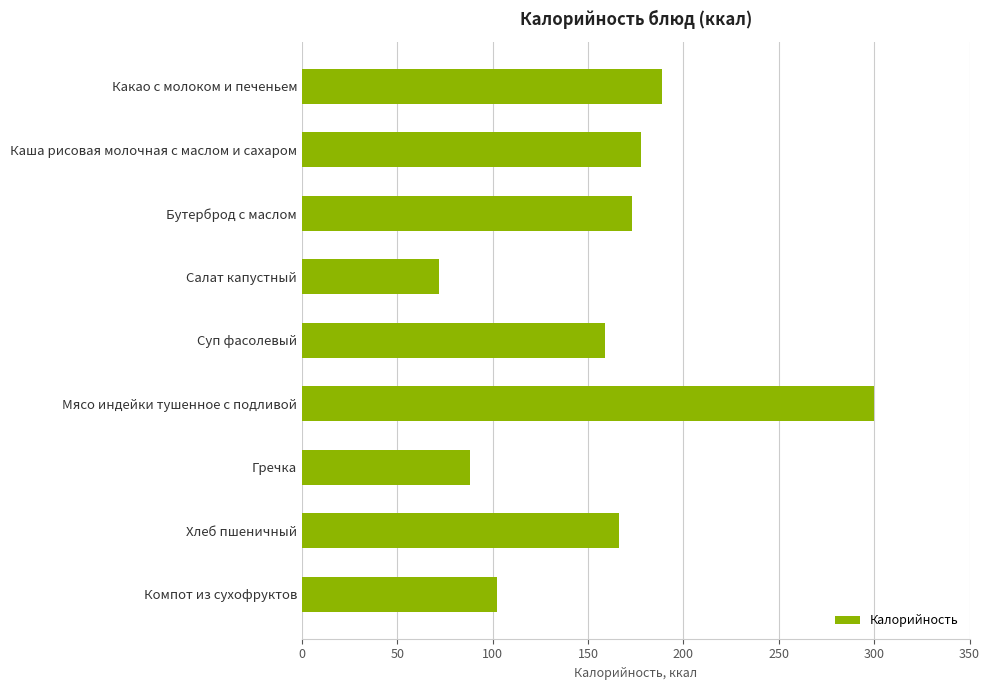

Does the chart contain stacked bars?

No